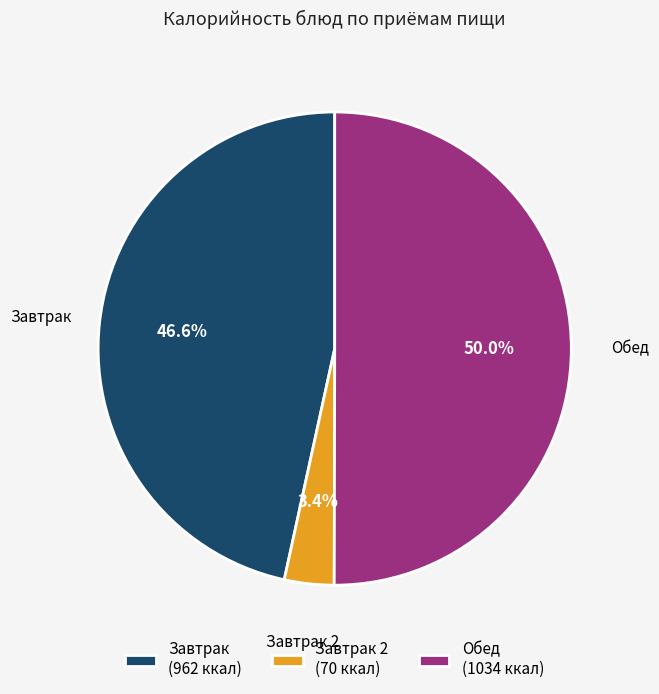

What is the total percentage of Обед (1034 ккал) and Завтрак 2 (70 ккал)?

53.4%